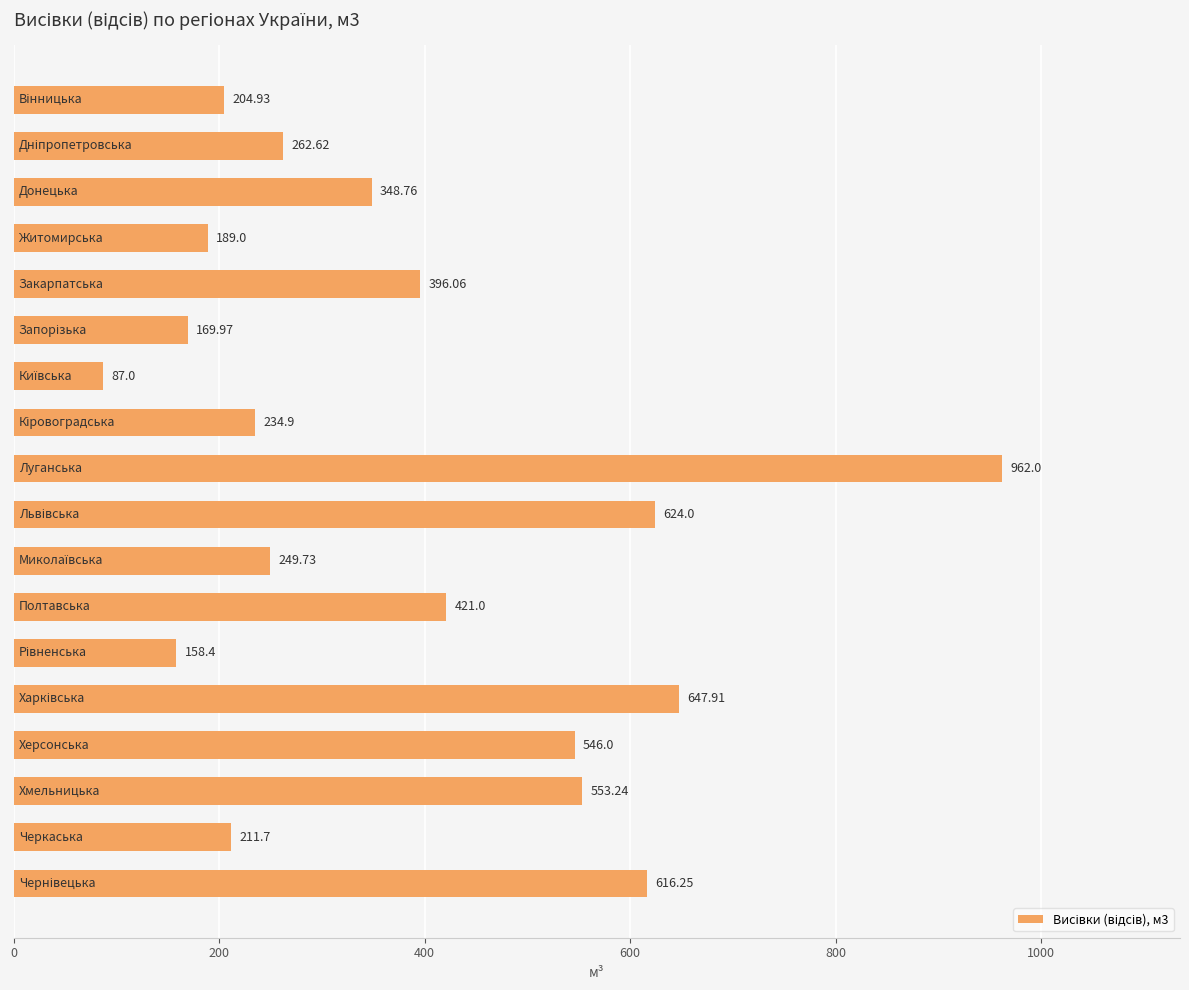

What is the difference between the second highest and minimum values?

560.9